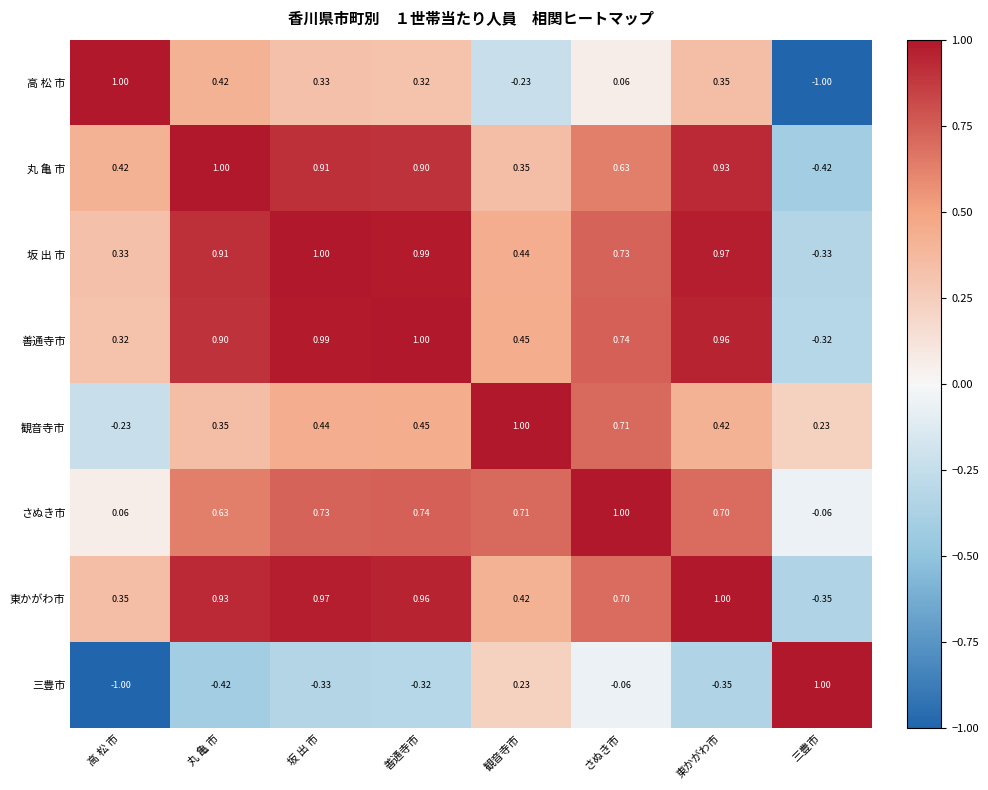

Where is 観音寺市 nearest to the value 0?

高 松 市